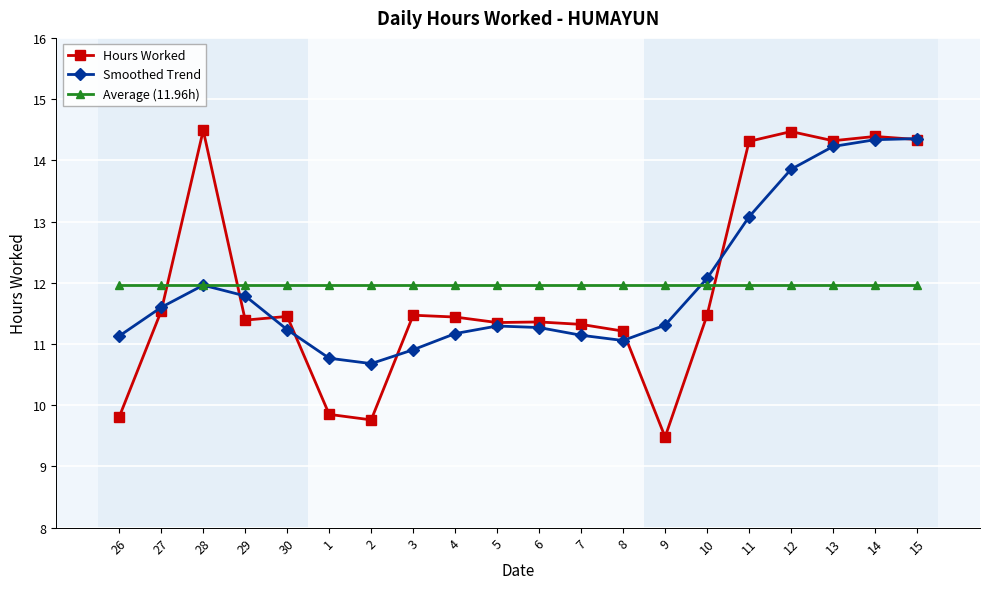

What is the greatest value displayed?

14.5